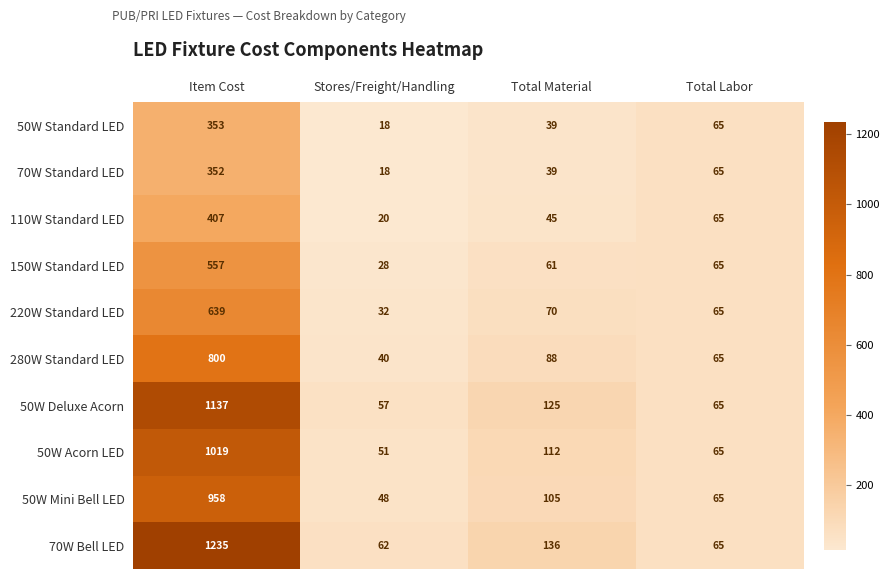

Rank the categories by 50W Acorn LED value from highest to lowest.

Item Cost, Total Material, Total Labor, Stores/Freight/Handling